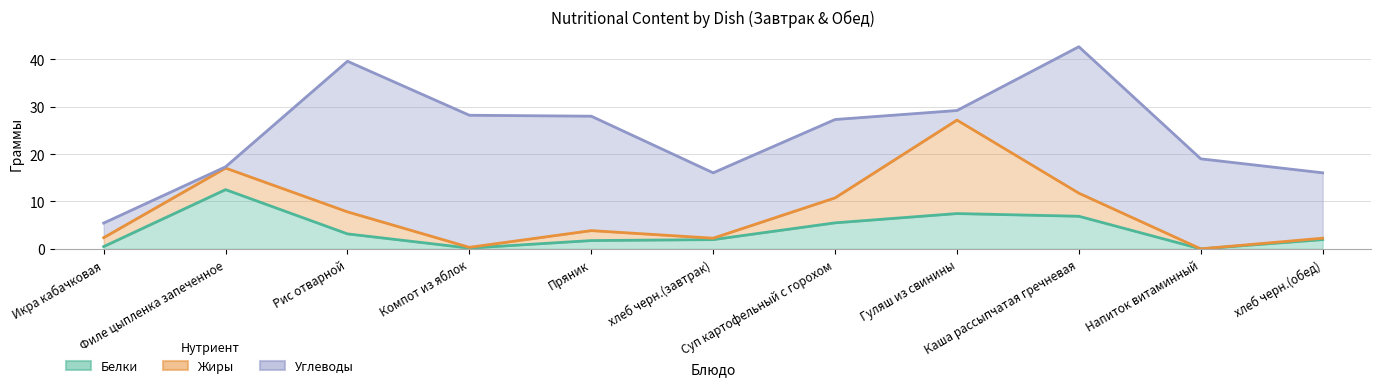

What is the difference between the highest and lowest values at Филе цыпленка запеченное?

4.8